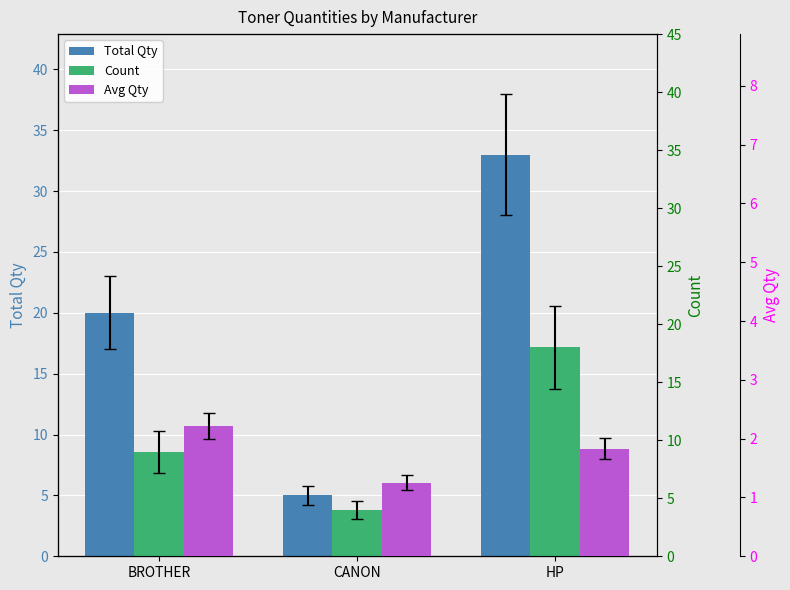

List the labels in order of Avg Qty value, largest first.

BROTHER, HP, CANON